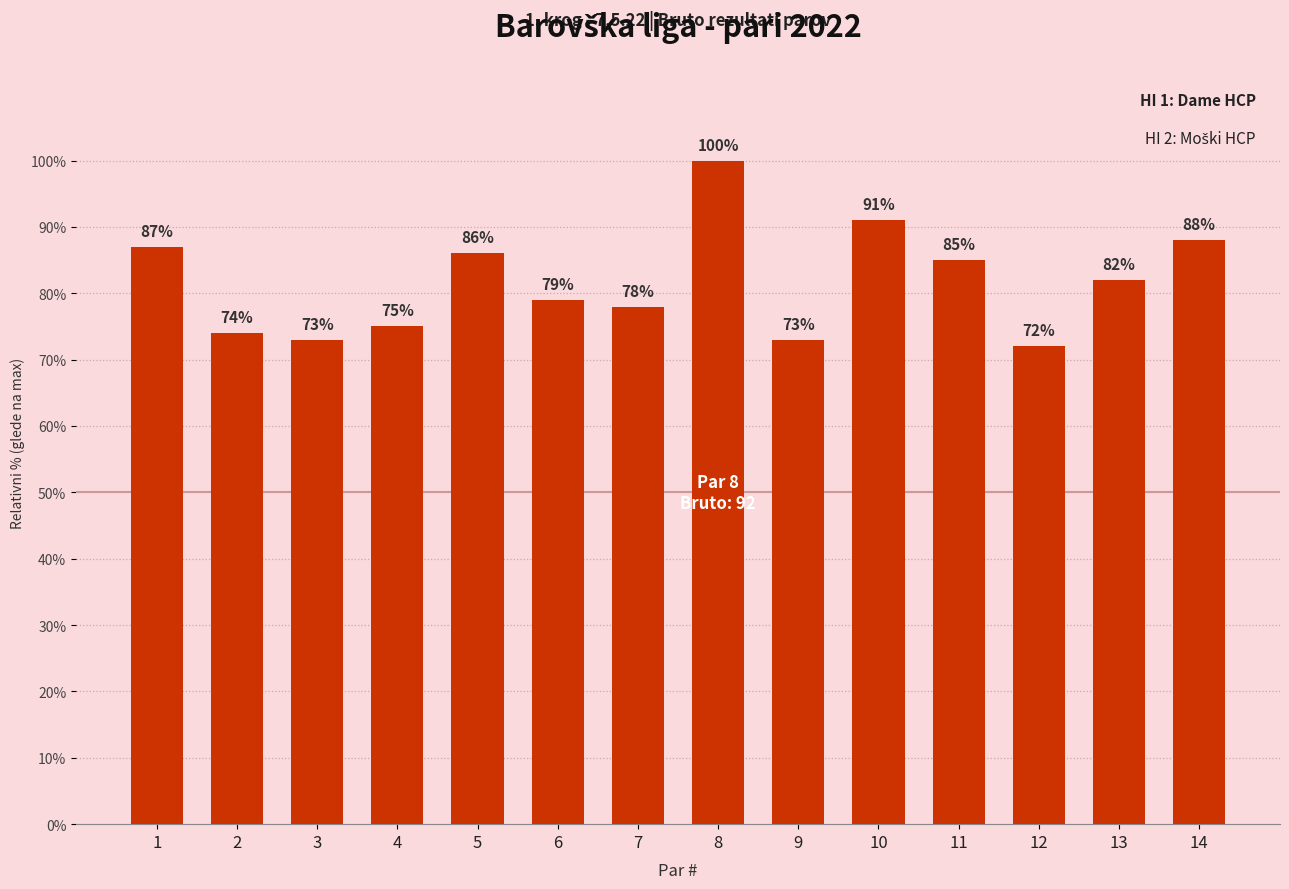

At which category does the chart reach its minimum across all series?

12